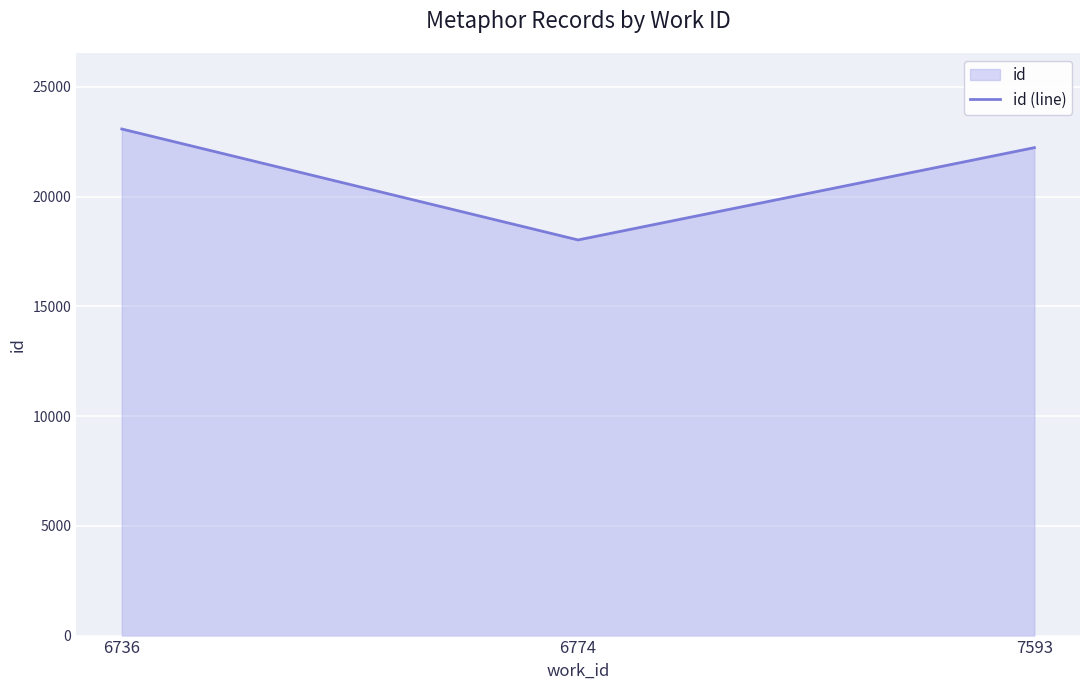

The value at 6736 is 8253. True or false?

False